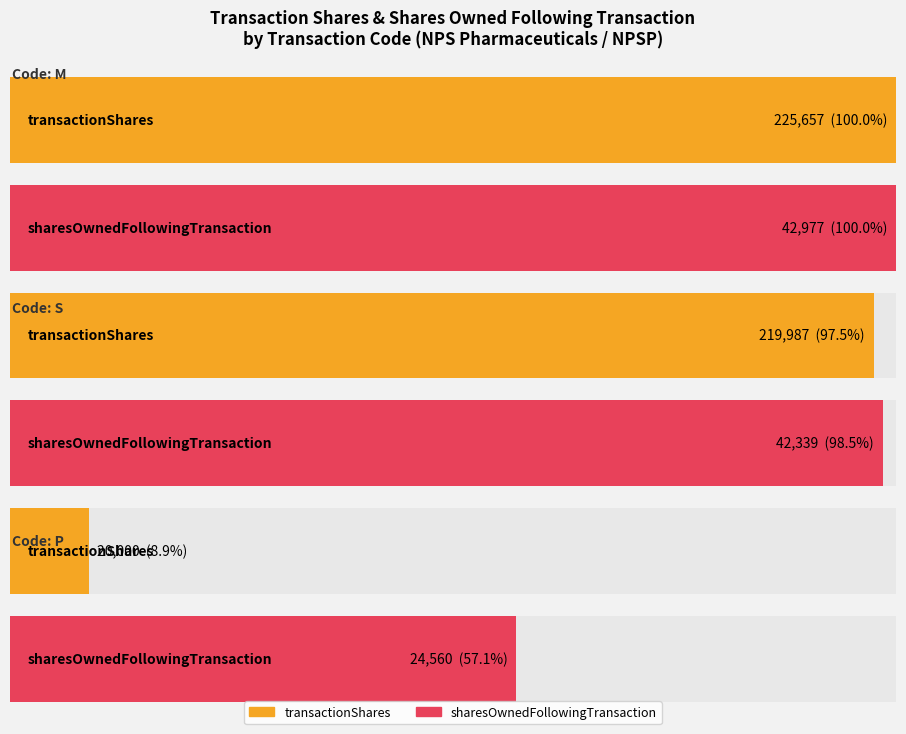

At which label does sharesOwnedFollowingTransaction reach its minimum?

P(2011-11-10)